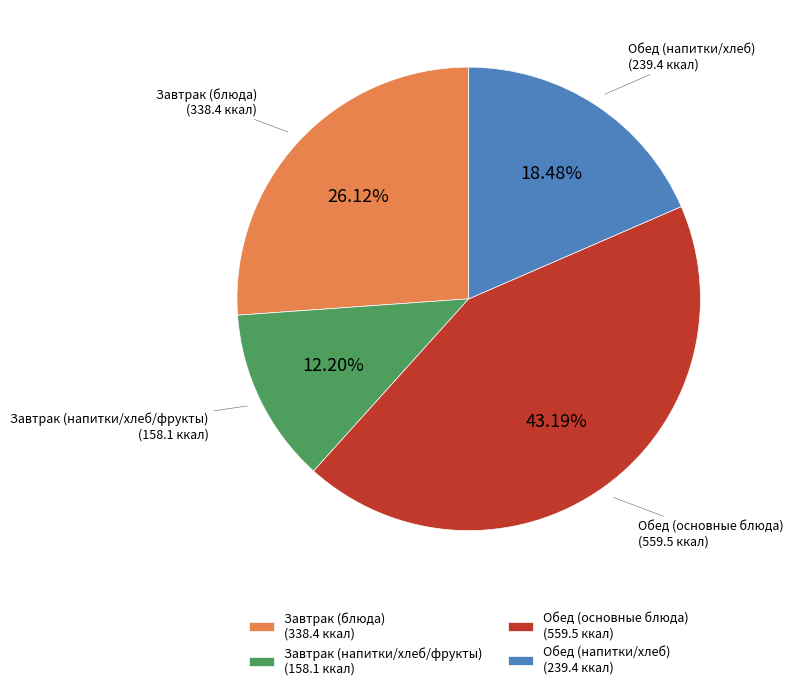

Is the sum of Обед (основные блюда) (559.5 ккал) and Завтрак (блюда) (338.4 ккал) greater than half?

Yes